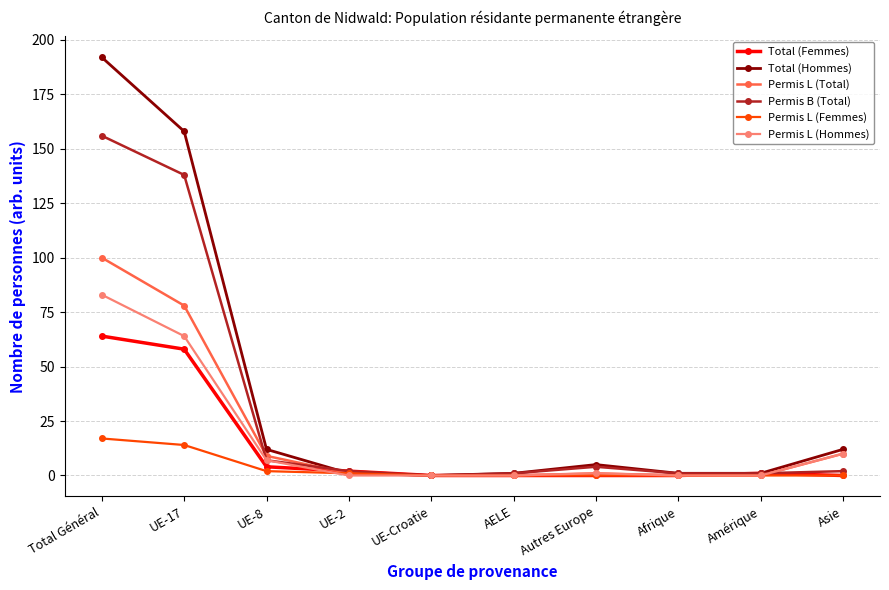

At which category is the sum across all series the highest?

Total Général